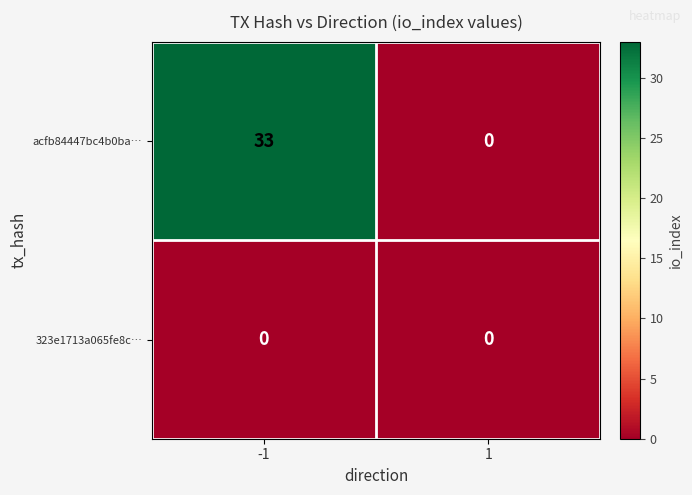

What is the highest value of the acfb84447bc4b0ba… series?

33